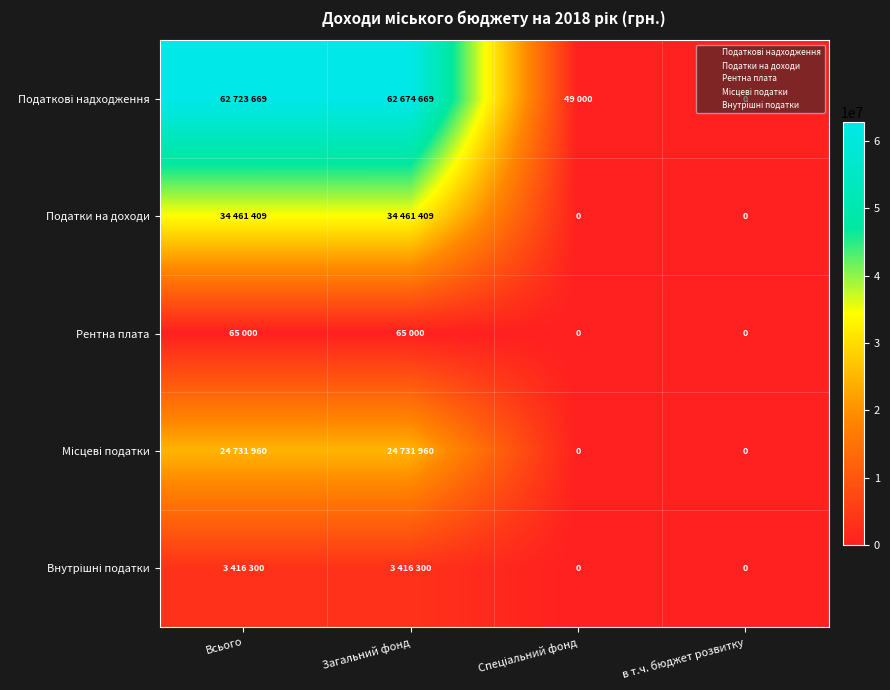

The value of Внутрішні податки at в т.ч. бюджет розвитку is -2317174. True or false?

False